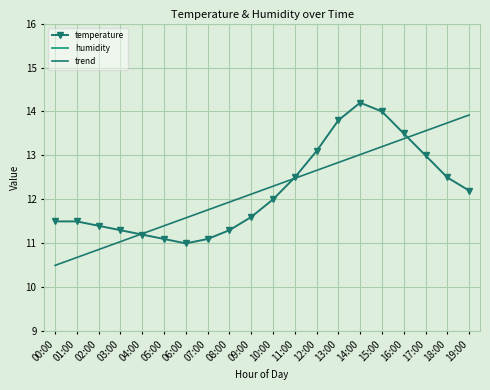

Where does the temperature series first go above 12?

11:00